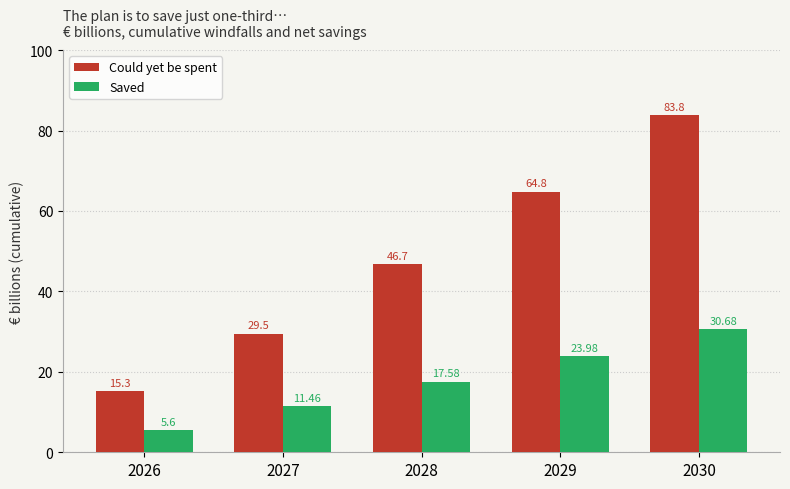

What is the value of the Could yet be spent bar at the 3rd from the left?

46.7